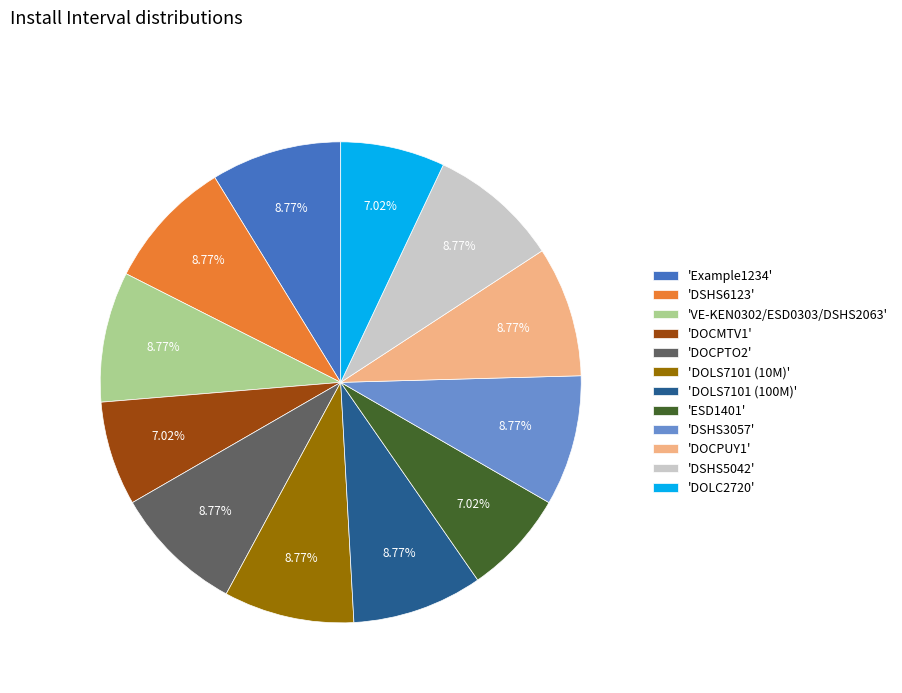

To the nearest percent, what is the average slice percentage?

8%